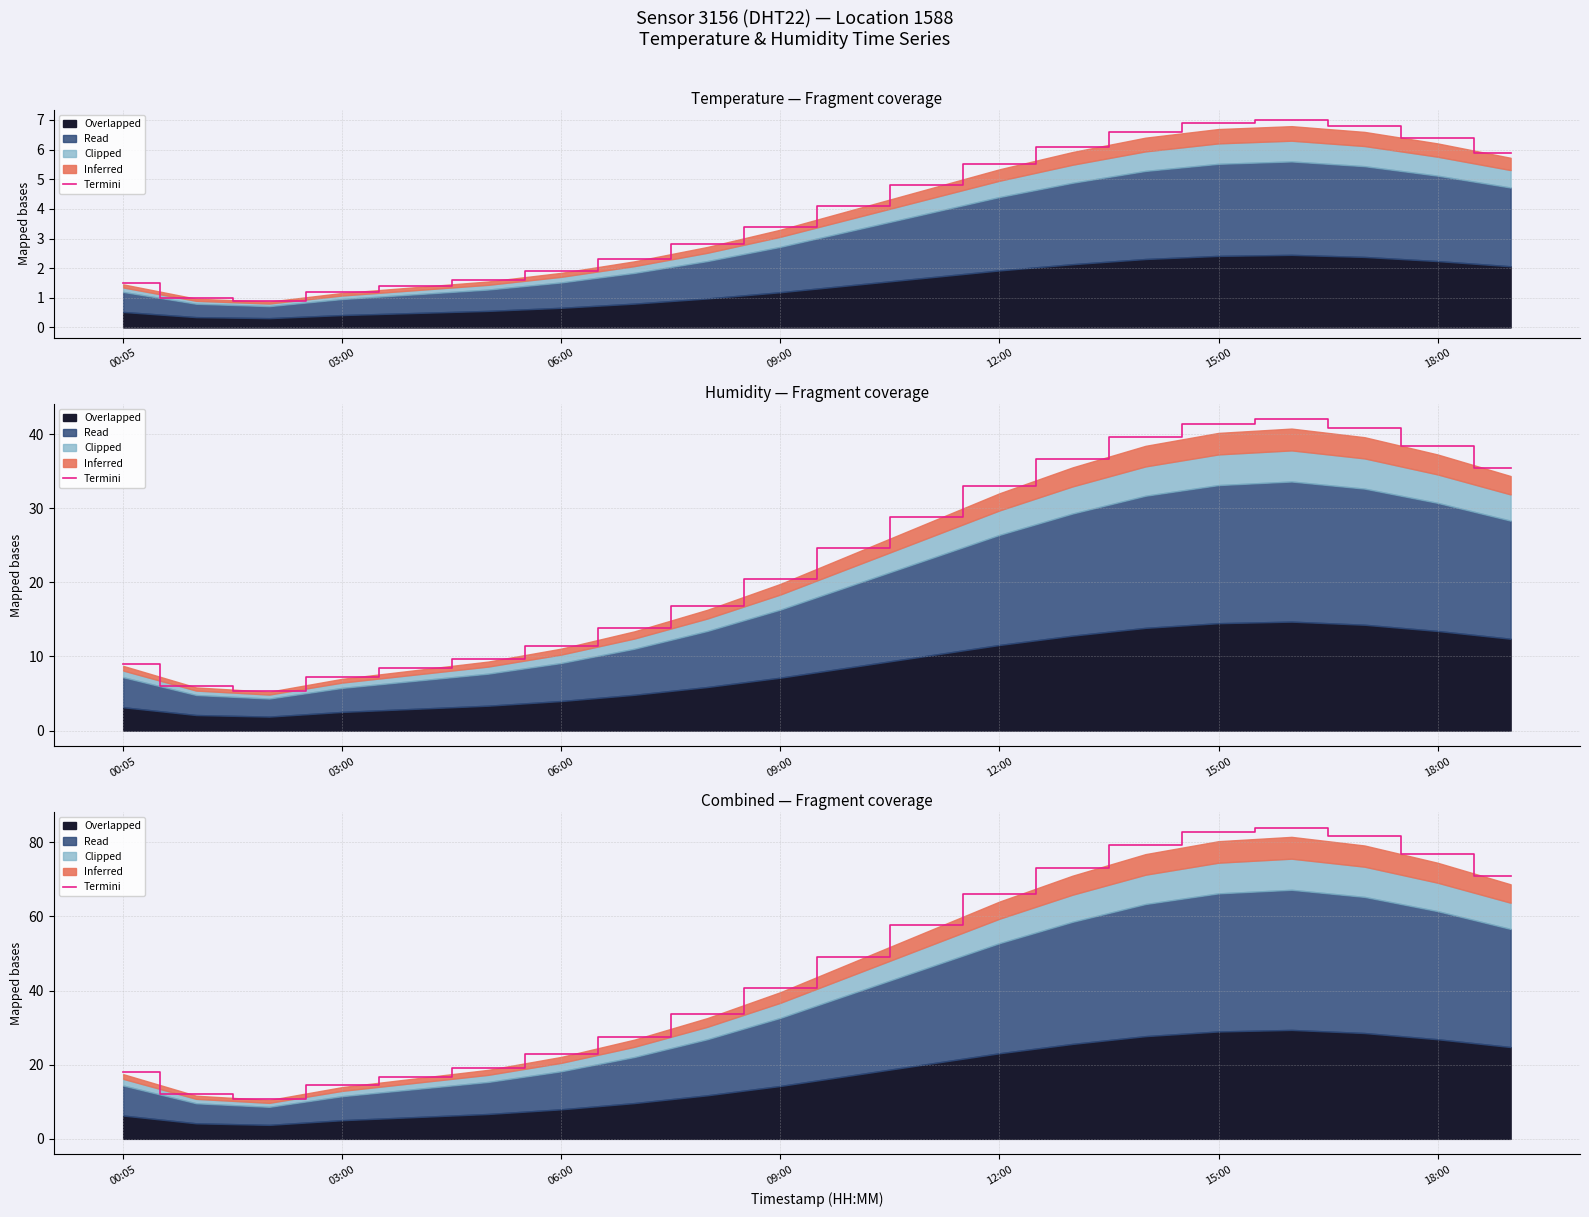

What is the difference between the maximum and minimum values?

73.2